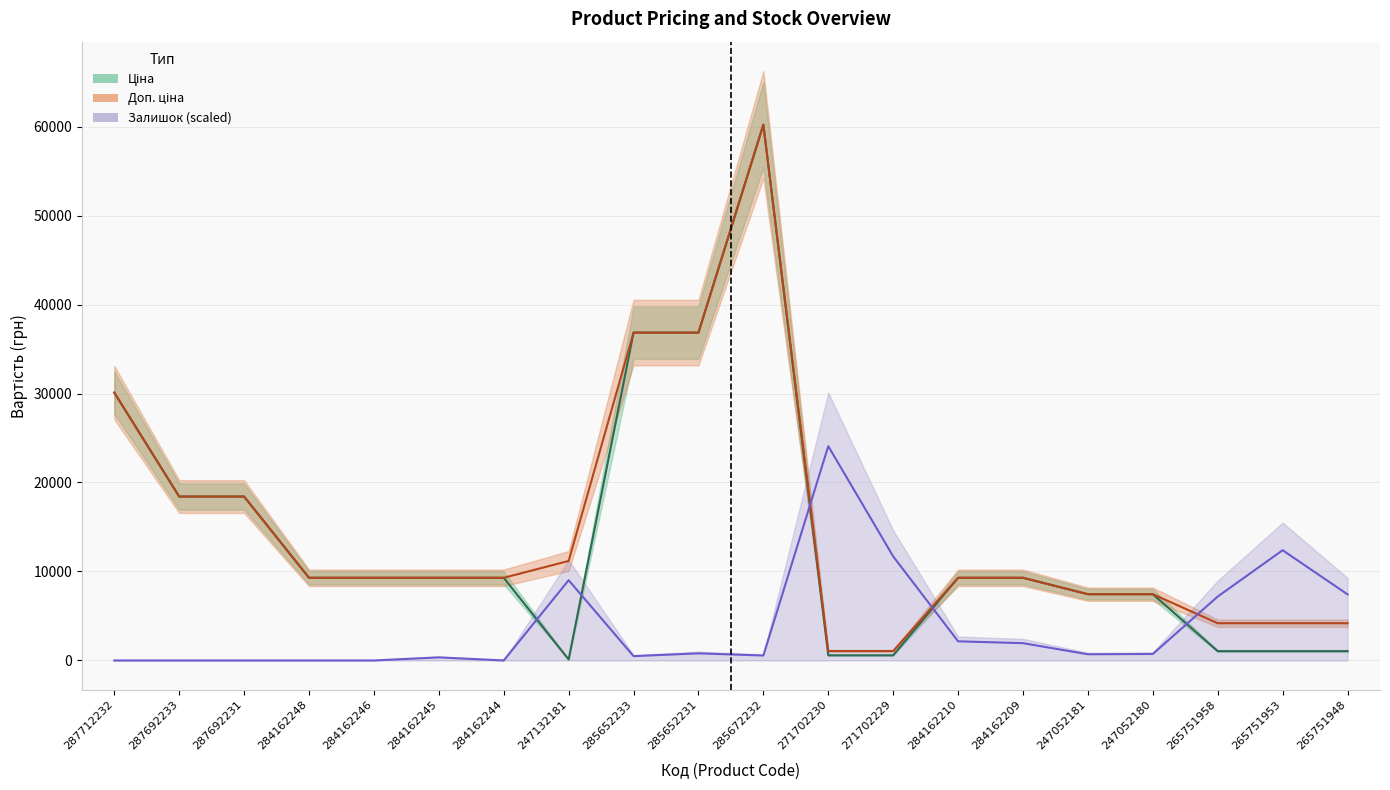

How many categories are shown in the chart?

20